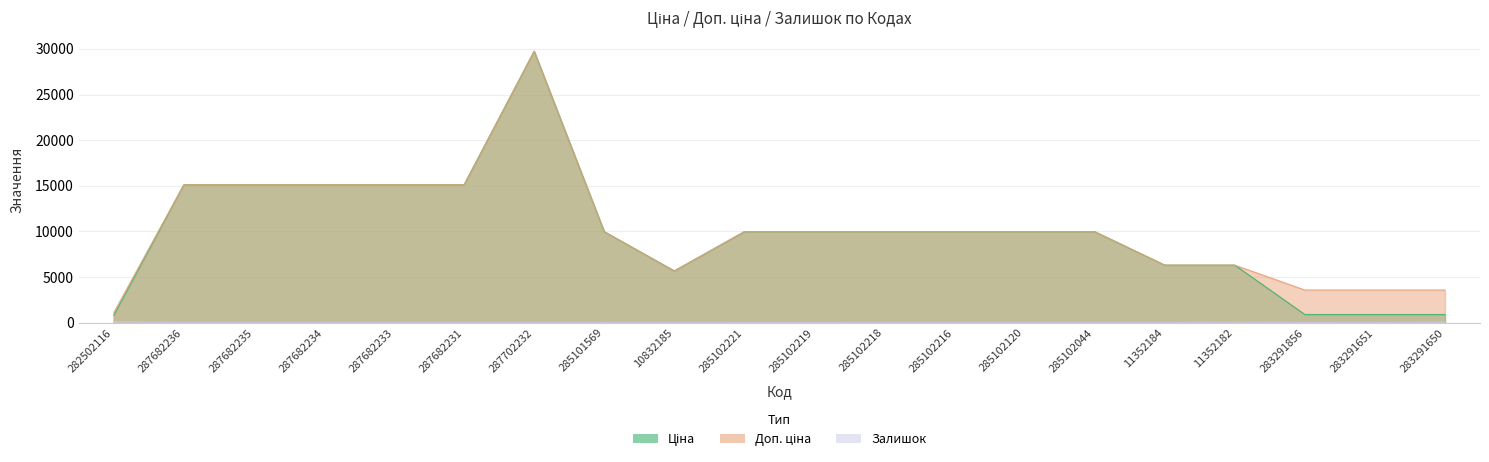

At which category is the sum across all series the highest?

287702232